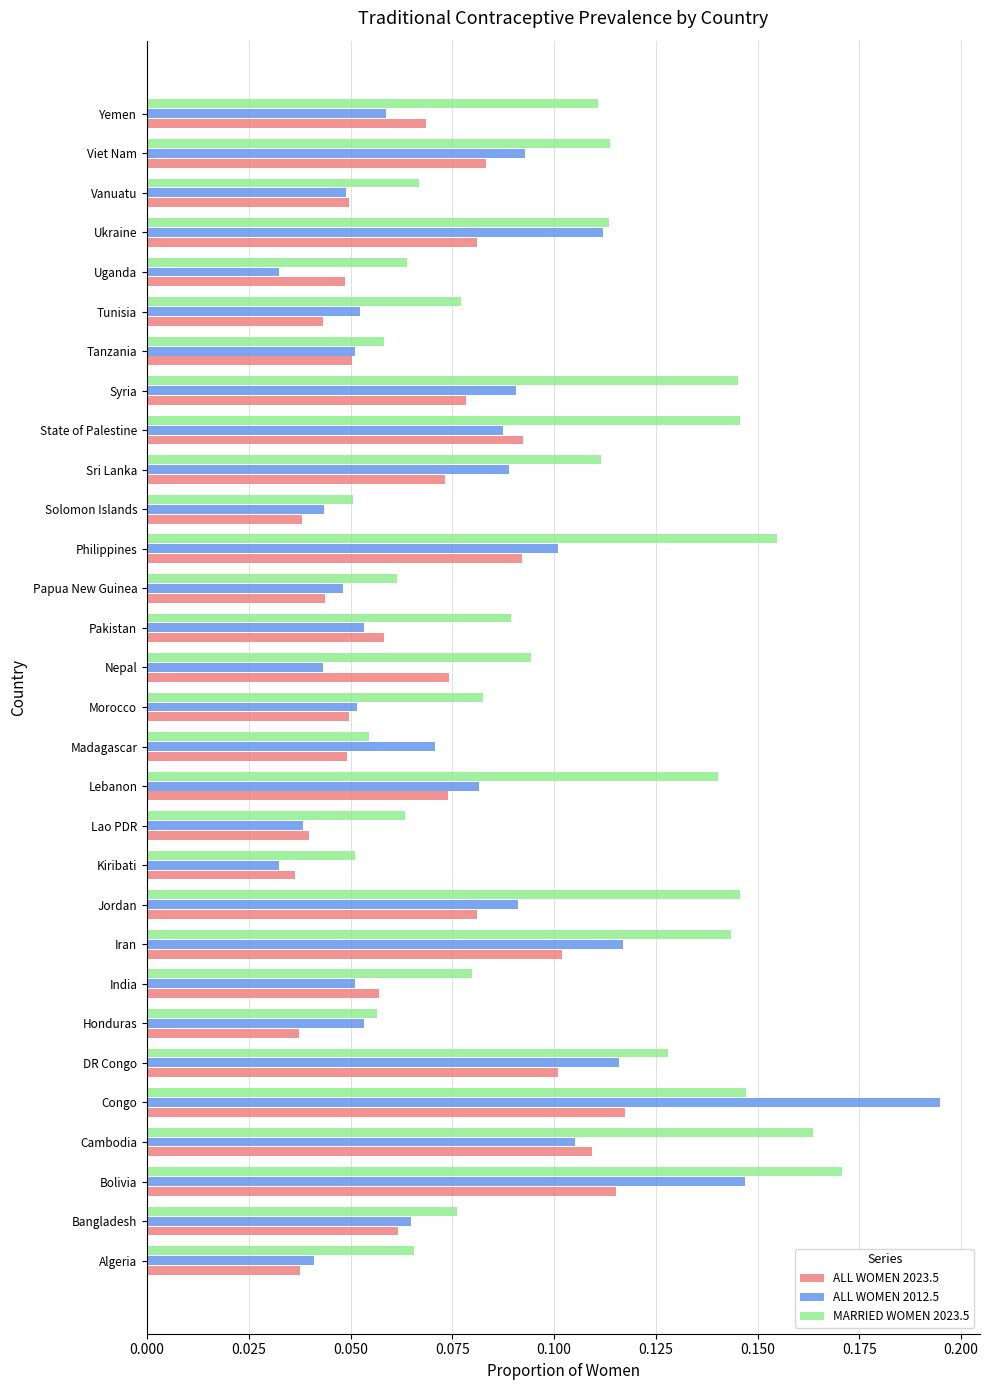

At which category is the sum across all series the highest?

Congo